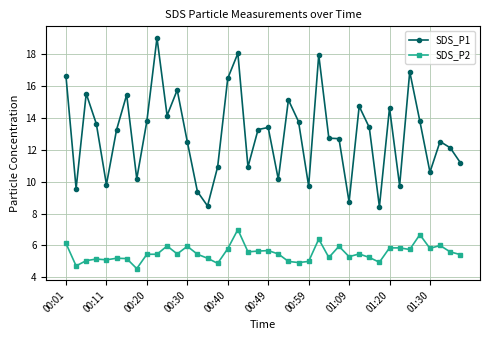

Which series has the largest range (max minus min)?

SDS_P1